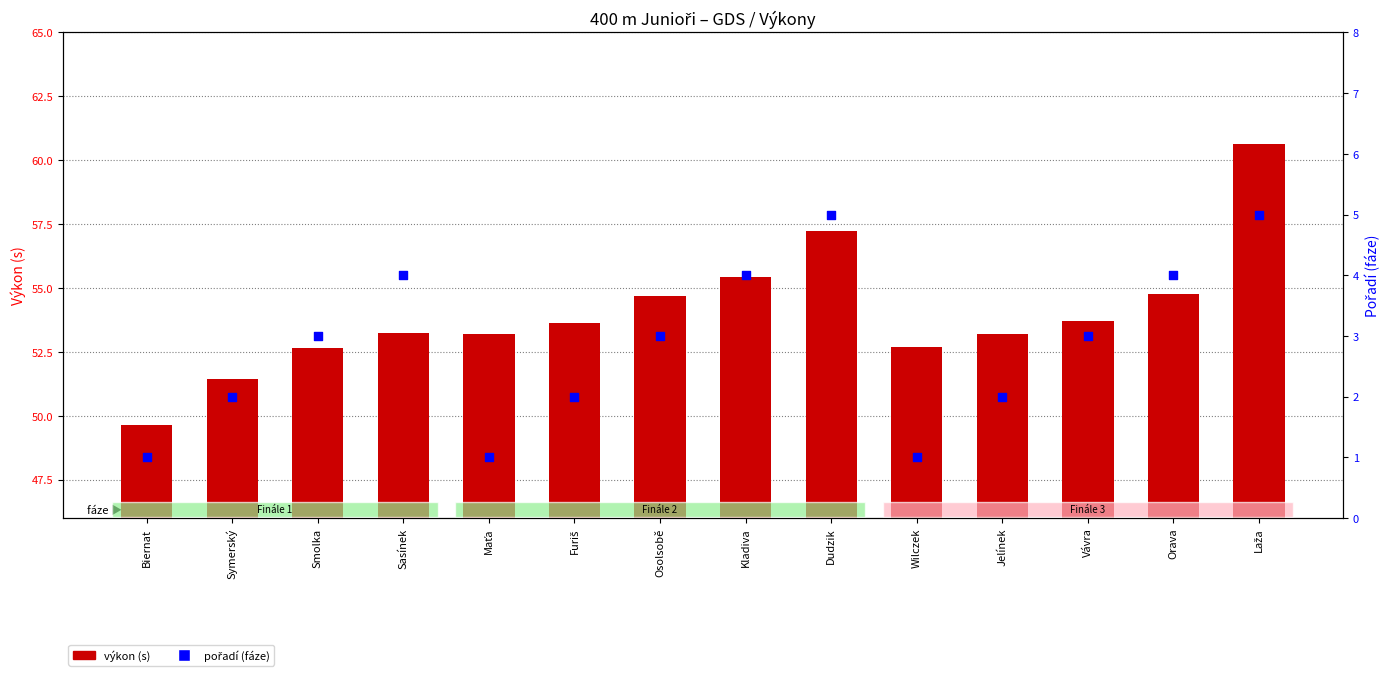

What is the total value across all series at Furiš?

55.6